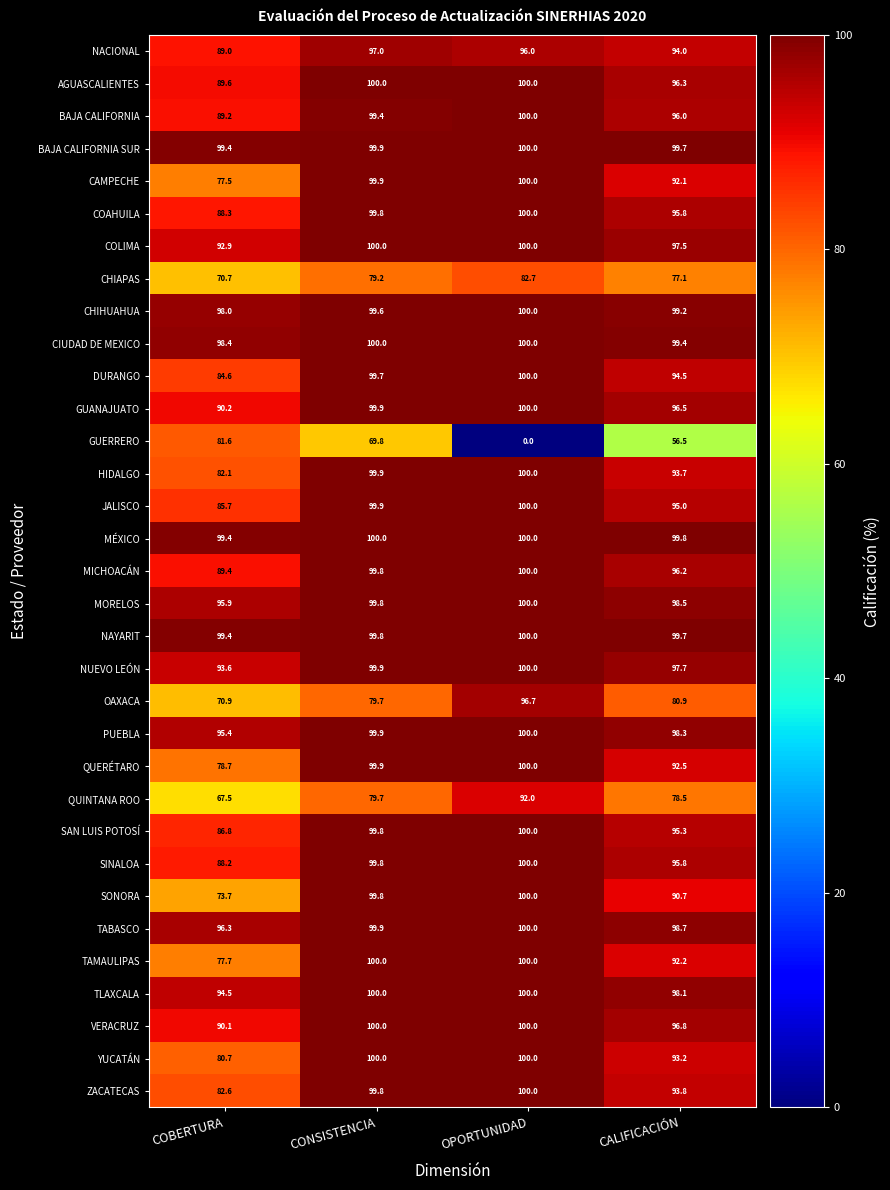

The value of PUEBLA at CALIFICACIÓN is 98.3. True or false?

True